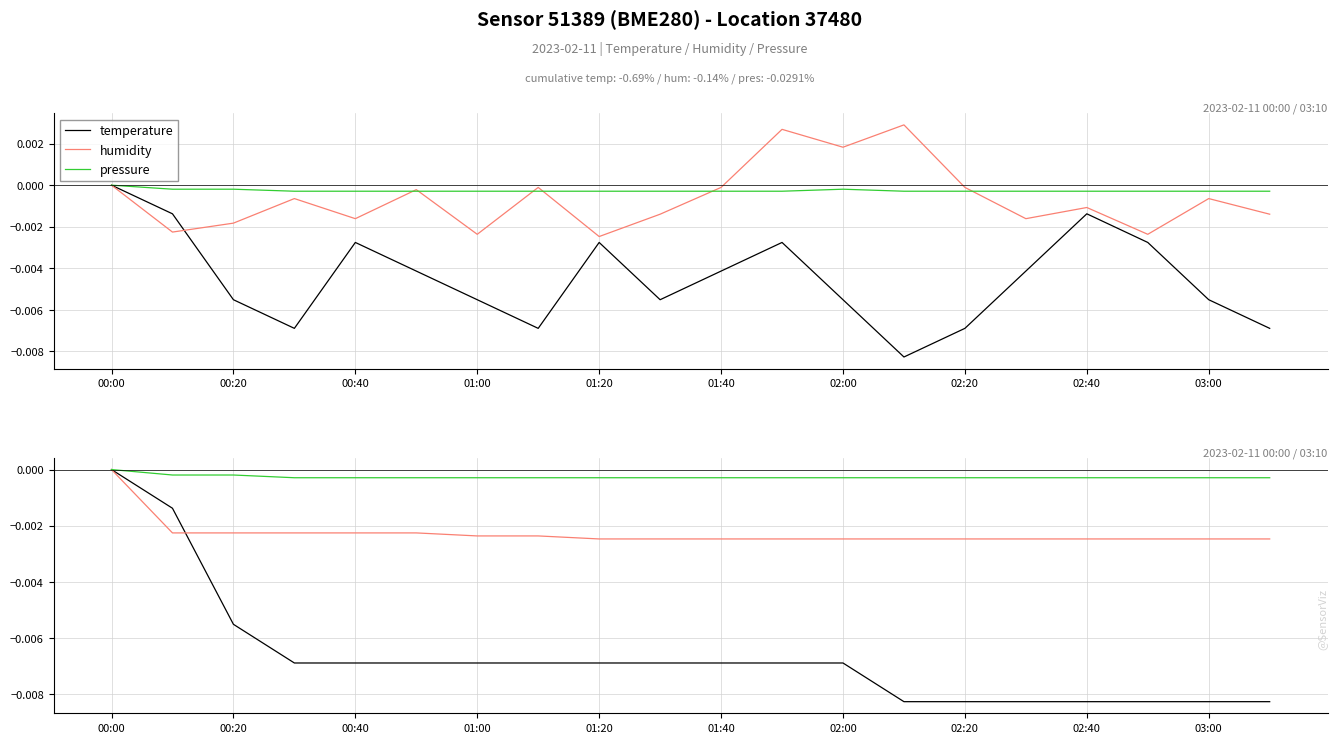

What position from the left is 02:20?

8